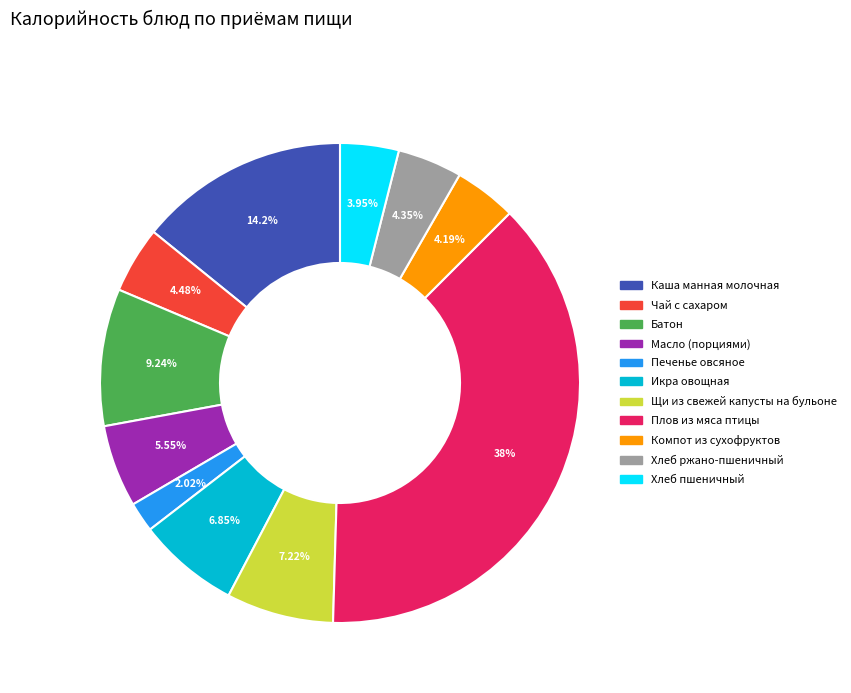

How much of the chart is everything except Хлеб ржано-пшеничный?

95.6%